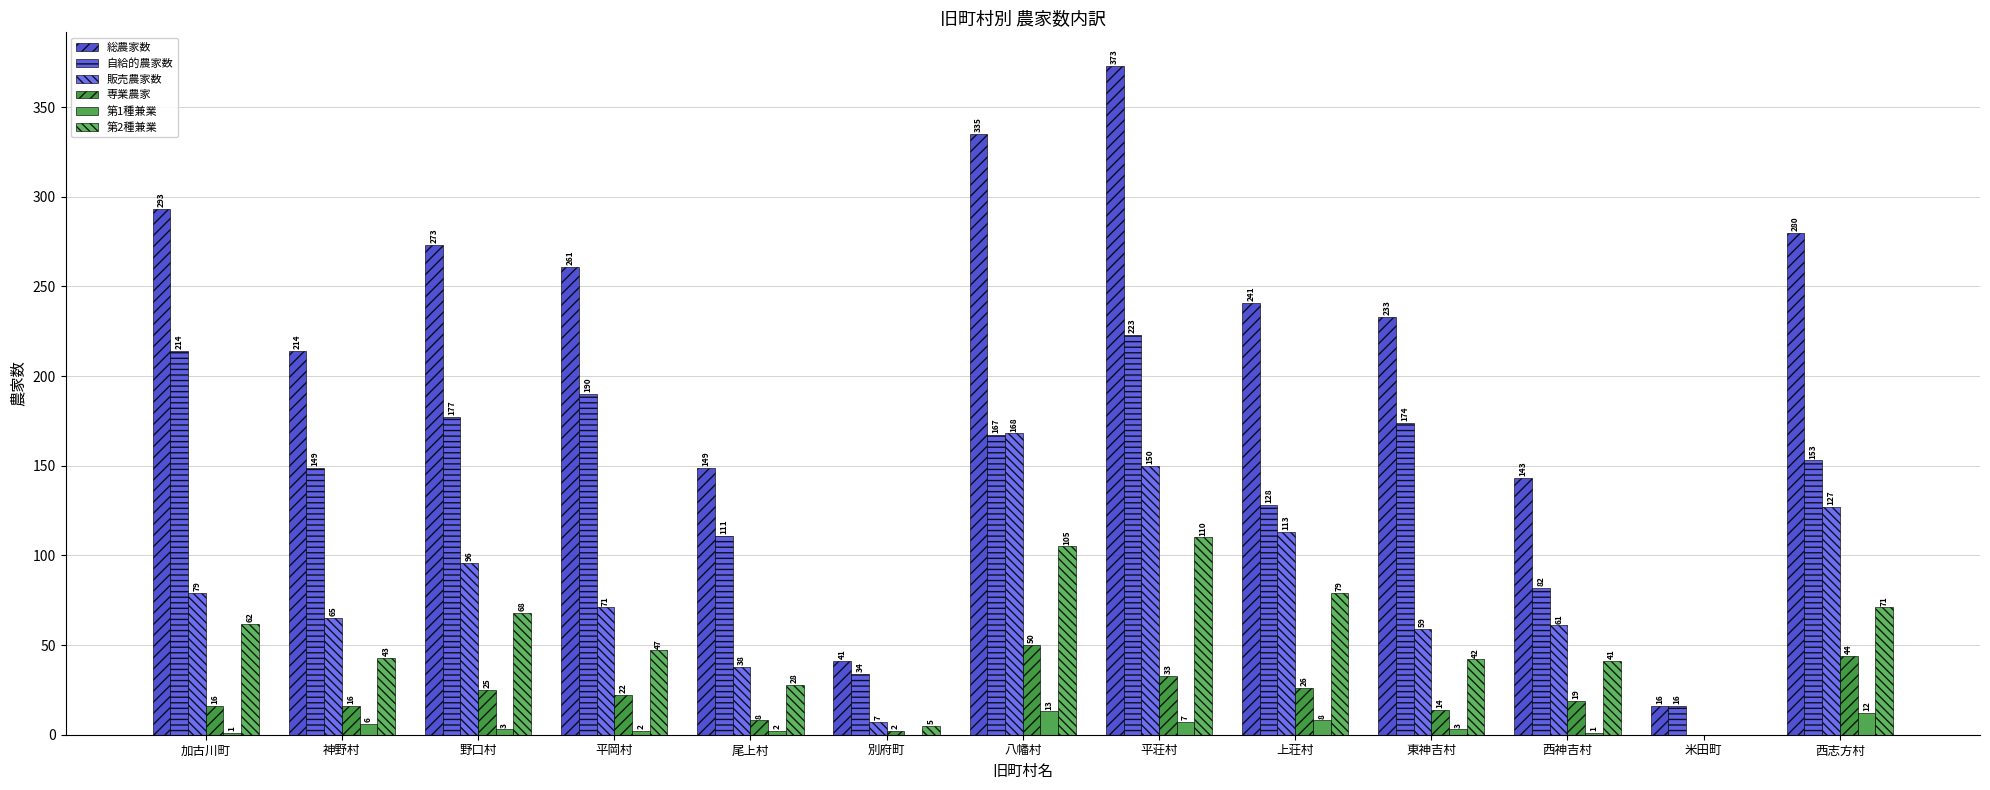

What are all the series names shown in the legend?

総農家数, 自給的農家数, 販売農家数, 専業農家, 第1種兼業, 第2種兼業